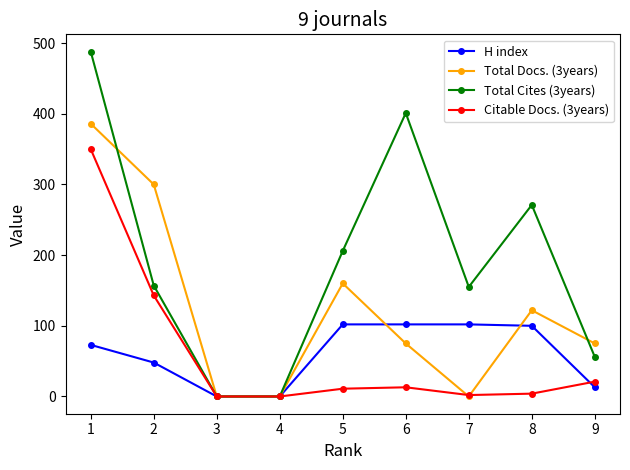

What is the highest value of the H index series?

102